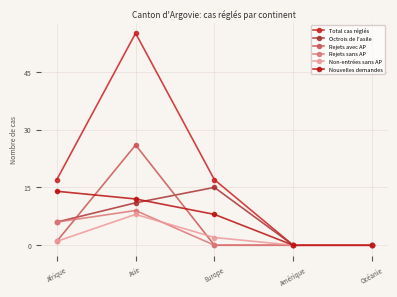

What are all the series names shown in the legend?

Total cas réglés, Octrois de l'asile, Rejets avec AP, Rejets sans AP, Non-entrées sans AP, Nouvelles demandes